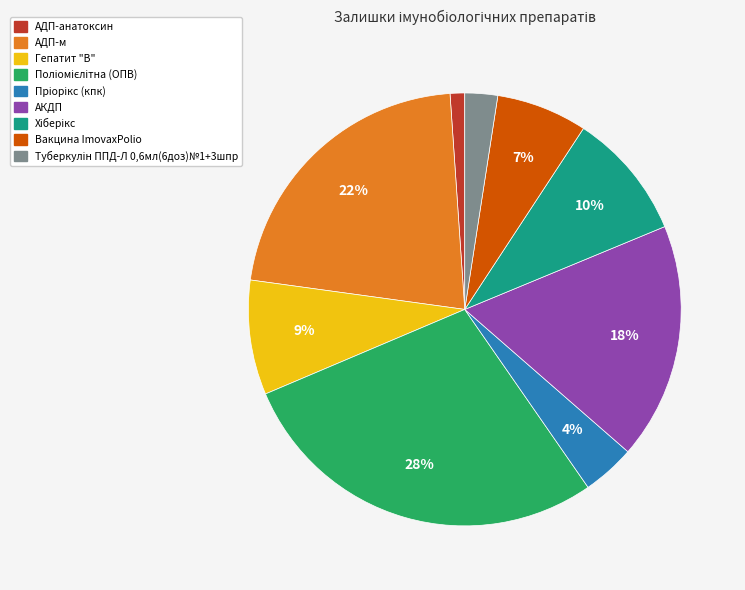

To the nearest percent, what portion does Вакцина ImovaxPolio represent?

7%